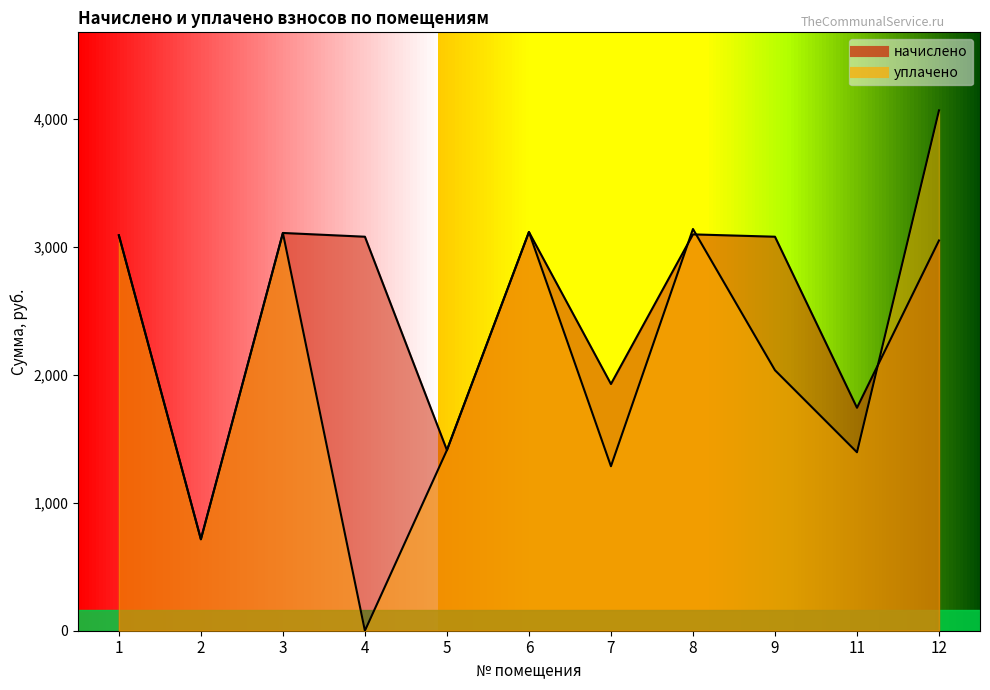

What is the difference between the maximum and minimum values in the начислено series?

2401.2